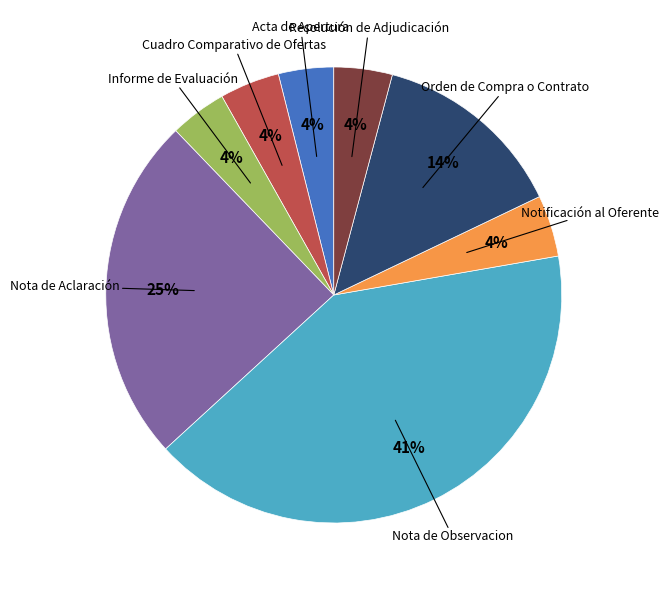

Is there any slice that represents more than half of the pie?

No